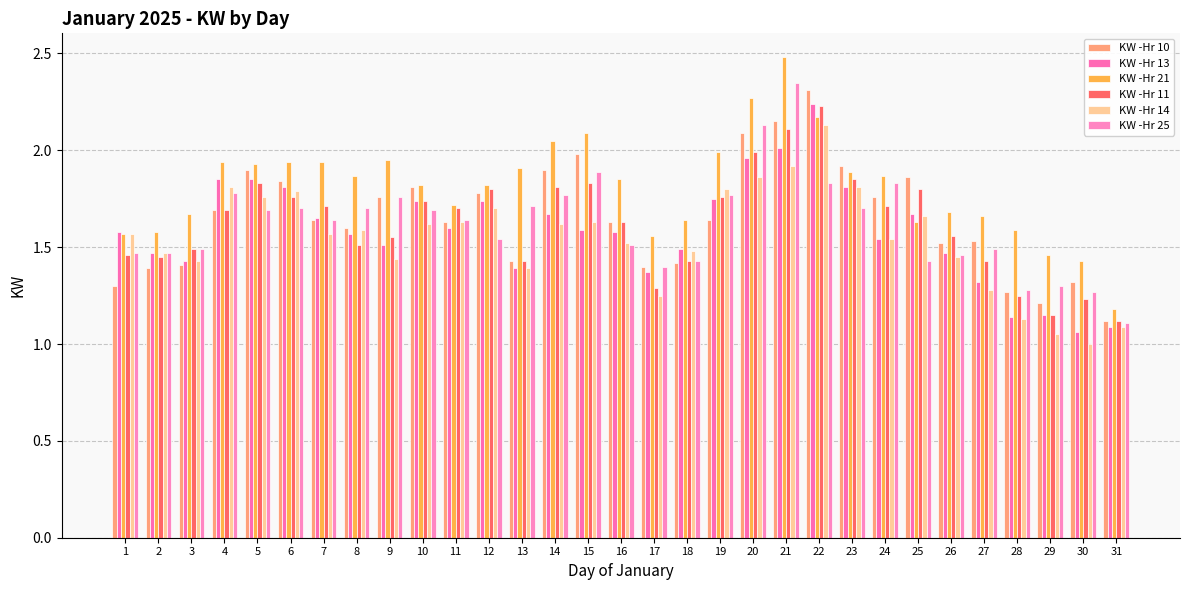

What is the sum of the KW -Hr 13 values at 16 and 26?

3.0